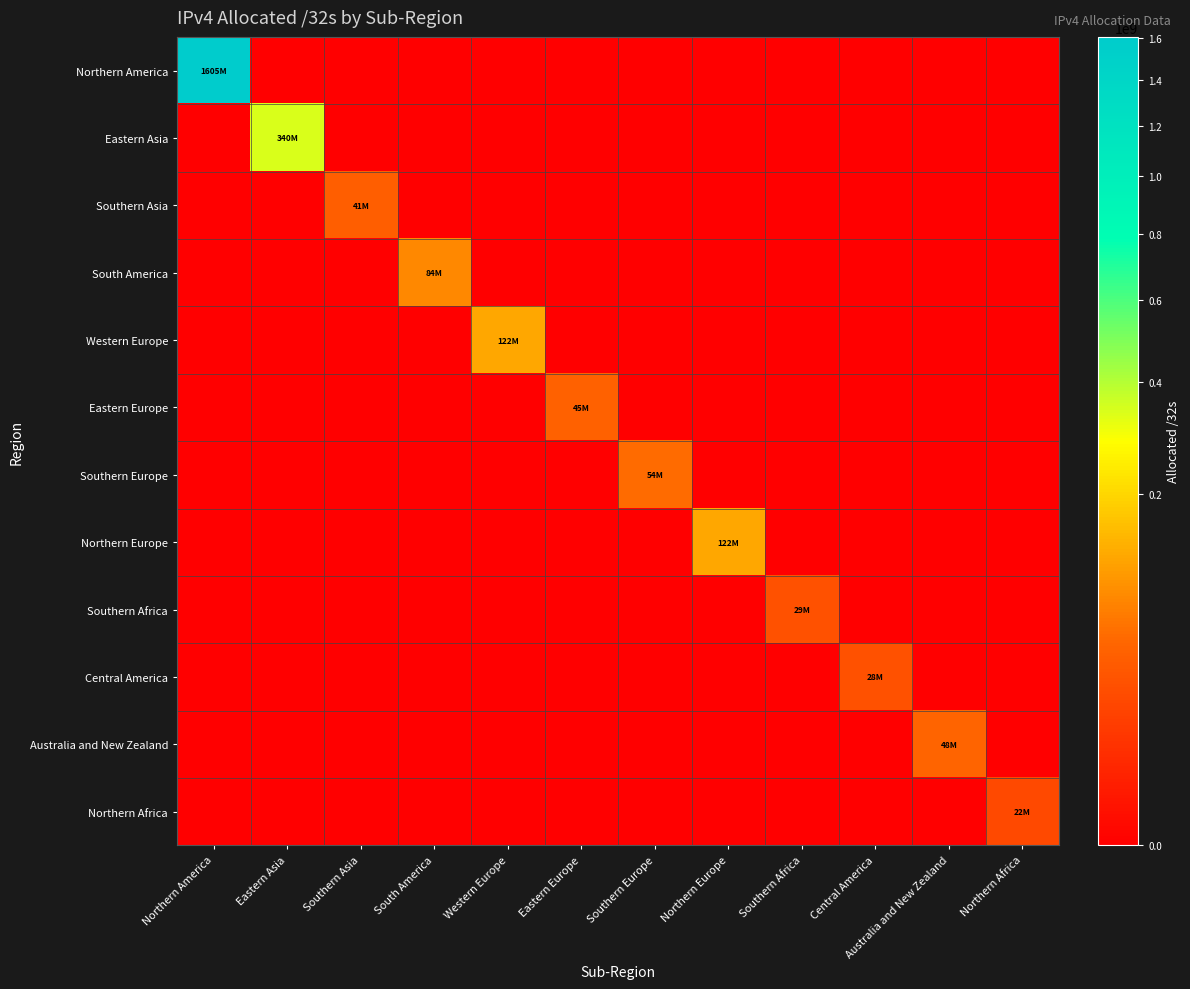

Reading right to left, list all the values displayed in this chart.

Northern America: Northern Africa=0	Australia and New Zealand=0	Central America=0	Southern Africa=0	Northern Europe=0	Southern Europe=0	Eastern Europe=0	Western Europe=0	South America=0	Southern Asia=0	Eastern Asia=0	Northern America=1605896704
Eastern Asia: Northern Africa=0	Australia and New Zealand=0	Central America=0	Southern Africa=0	Northern Europe=0	Southern Europe=0	Eastern Europe=0	Western Europe=0	South America=0	Southern Asia=0	Eastern Asia=340271616	Northern America=0
Southern Asia: Northern Africa=0	Australia and New Zealand=0	Central America=0	Southern Africa=0	Northern Europe=0	Southern Europe=0	Eastern Europe=0	Western Europe=0	South America=0	Southern Asia=41531136	Eastern Asia=0	Northern America=0
South America: Northern Africa=0	Australia and New Zealand=0	Central America=0	Southern Africa=0	Northern Europe=0	Southern Europe=0	Eastern Europe=0	Western Europe=0	South America=84646400	Southern Asia=0	Eastern Asia=0	Northern America=0
Western Europe: Northern Africa=0	Australia and New Zealand=0	Central America=0	Southern Africa=0	Northern Europe=0	Southern Europe=0	Eastern Europe=0	Western Europe=122026368	South America=0	Southern Asia=0	Eastern Asia=0	Northern America=0
Eastern Europe: Northern Africa=0	Australia and New Zealand=0	Central America=0	Southern Africa=0	Northern Europe=0	Southern Europe=0	Eastern Europe=45414912	Western Europe=0	South America=0	Southern Asia=0	Eastern Asia=0	Northern America=0
Southern Europe: Northern Africa=0	Australia and New Zealand=0	Central America=0	Southern Africa=0	Northern Europe=0	Southern Europe=54392896	Eastern Europe=0	Western Europe=0	South America=0	Southern Asia=0	Eastern Asia=0	Northern America=0
Northern Europe: Northern Africa=0	Australia and New Zealand=0	Central America=0	Southern Africa=0	Northern Europe=122290968	Southern Europe=0	Eastern Europe=0	Western Europe=0	South America=0	Southern Asia=0	Eastern Asia=0	Northern America=0
Southern Africa: Northern Africa=0	Australia and New Zealand=0	Central America=0	Southern Africa=29069568	Northern Europe=0	Southern Europe=0	Eastern Europe=0	Western Europe=0	South America=0	Southern Asia=0	Eastern Asia=0	Northern America=0
Central America: Northern Africa=0	Australia and New Zealand=0	Central America=28885504	Southern Africa=0	Northern Europe=0	Southern Europe=0	Eastern Europe=0	Western Europe=0	South America=0	Southern Asia=0	Eastern Asia=0	Northern America=0
Australia and New Zealand: Northern Africa=0	Australia and New Zealand=48521984	Central America=0	Southern Africa=0	Northern Europe=0	Southern Europe=0	Eastern Europe=0	Western Europe=0	South America=0	Southern Asia=0	Eastern Asia=0	Northern America=0
Northern Africa: Northern Africa=22823424	Australia and New Zealand=0	Central America=0	Southern Africa=0	Northern Europe=0	Southern Europe=0	Eastern Europe=0	Western Europe=0	South America=0	Southern Asia=0	Eastern Asia=0	Northern America=0